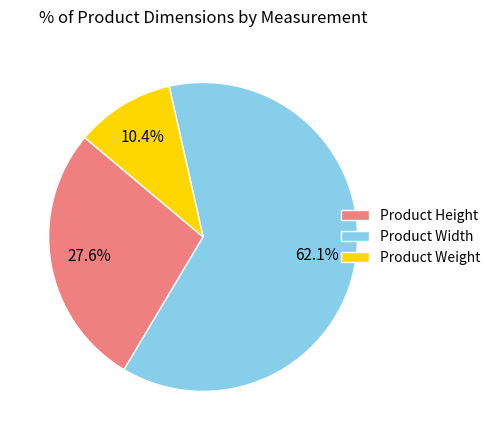

Is there a majority slice in this chart?

Yes